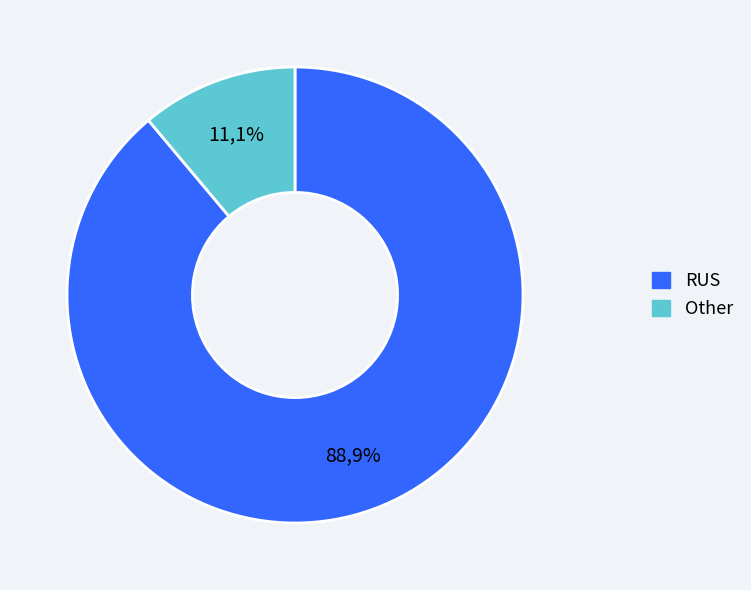

Rank the categories by value from lowest to highest.

Other, RUS